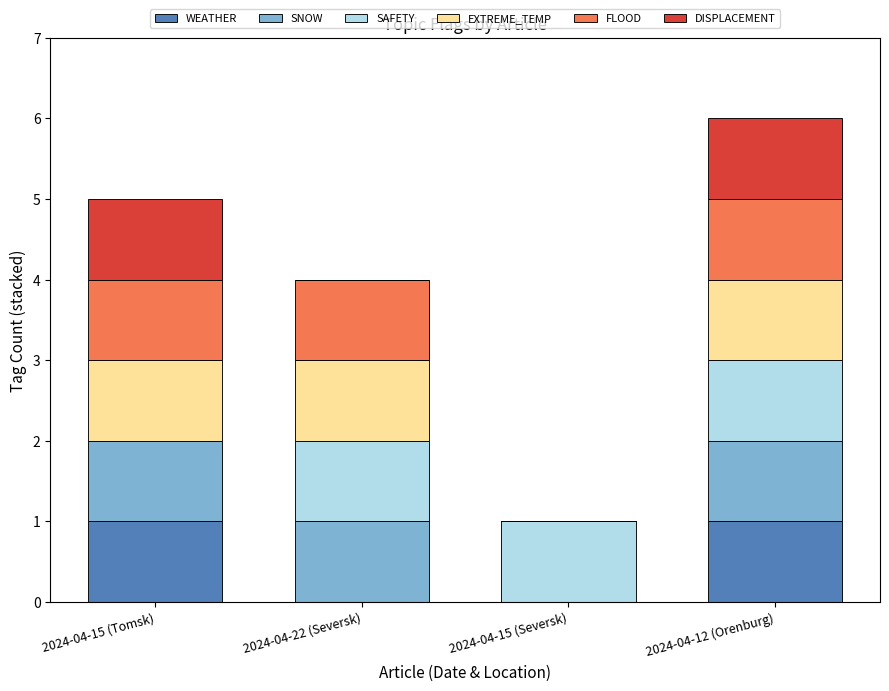

What is the total value across all series at 2024-04-15 (Tomsk)?

5